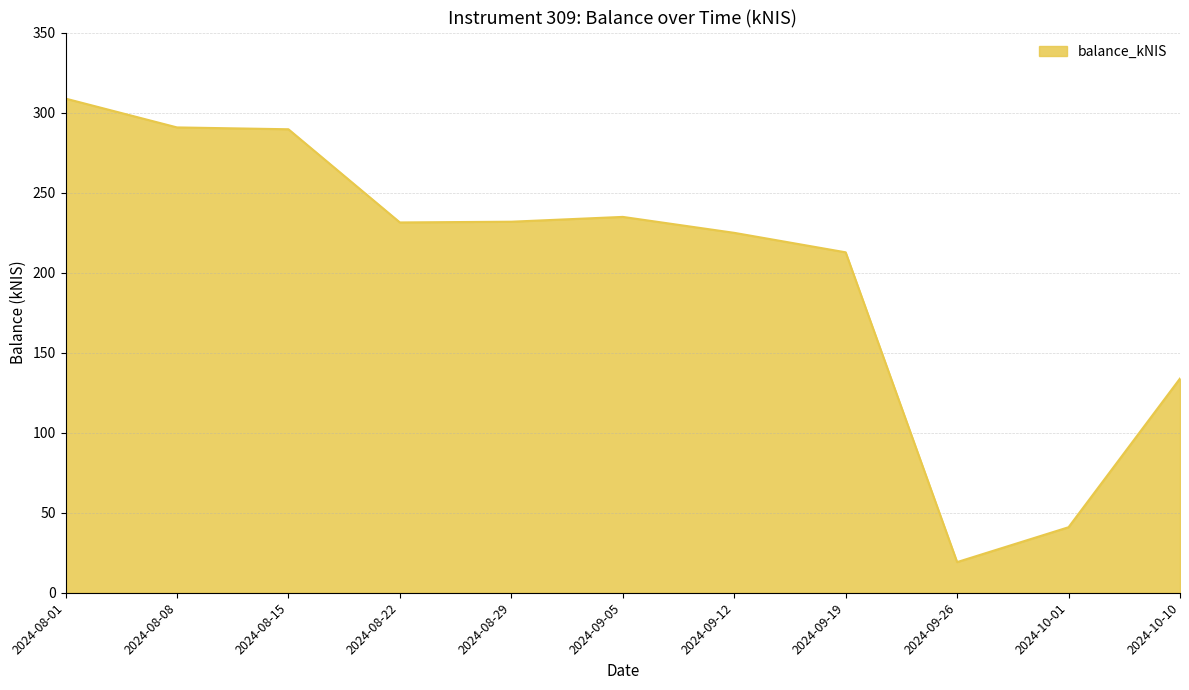

Is it true that the value at 2024-09-12 is 368.6?

False